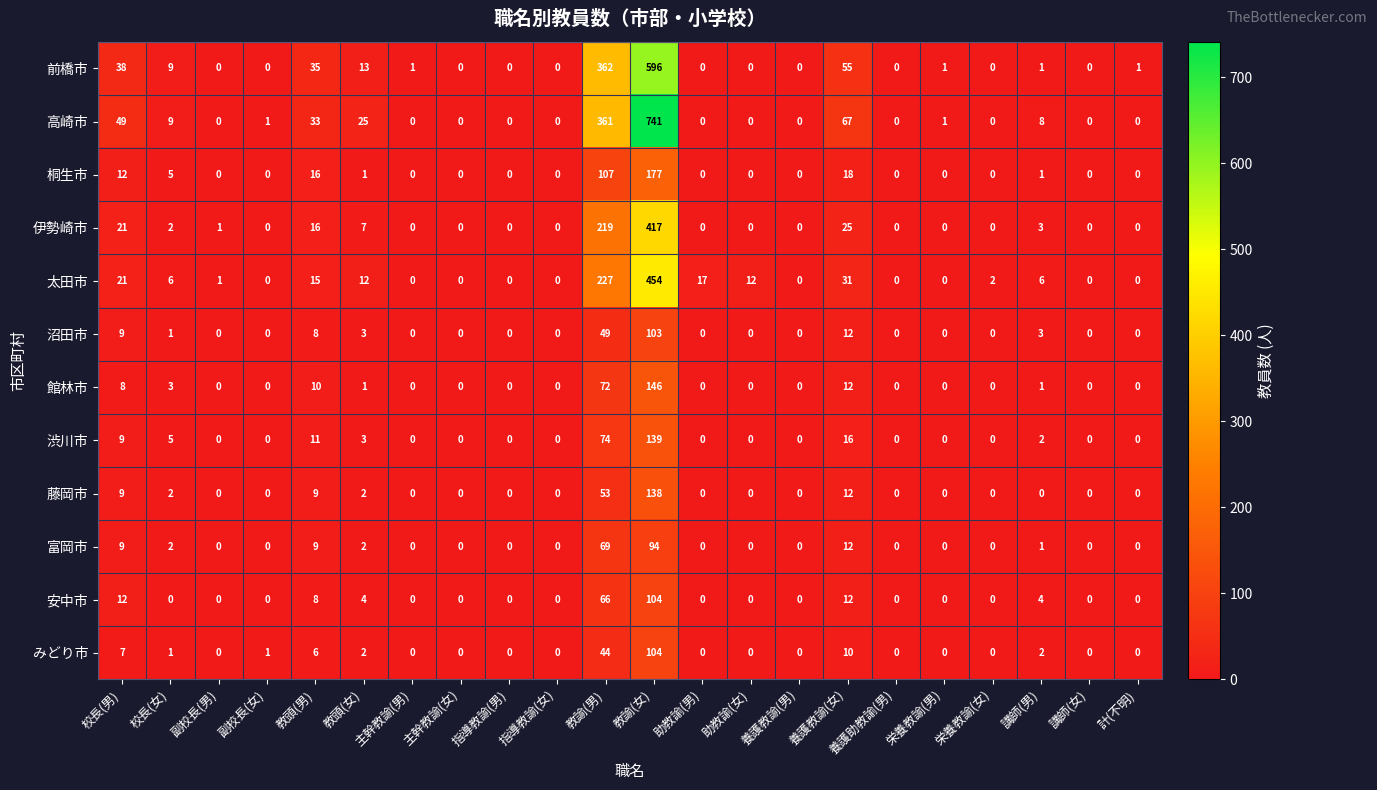

What is the sum of all 富岡市 values?

198